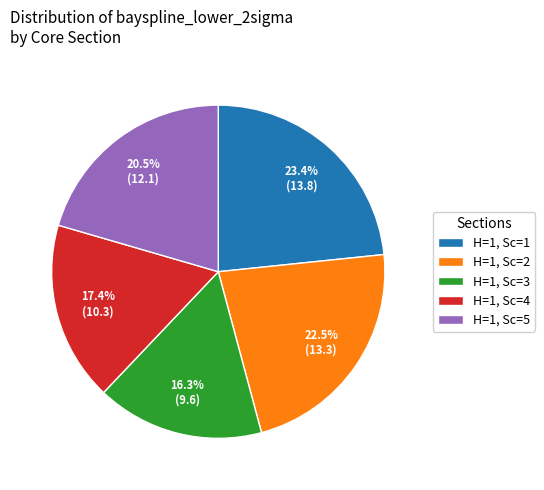

Count the number of slices in the pie.

5